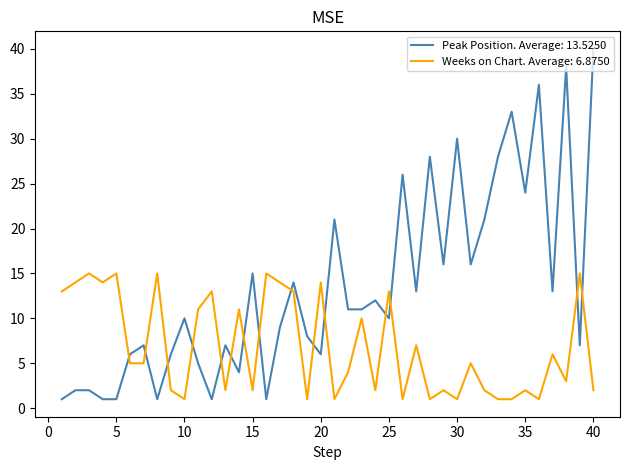

Which series has the largest range (max minus min)?

Peak Position. Average: 13.5250